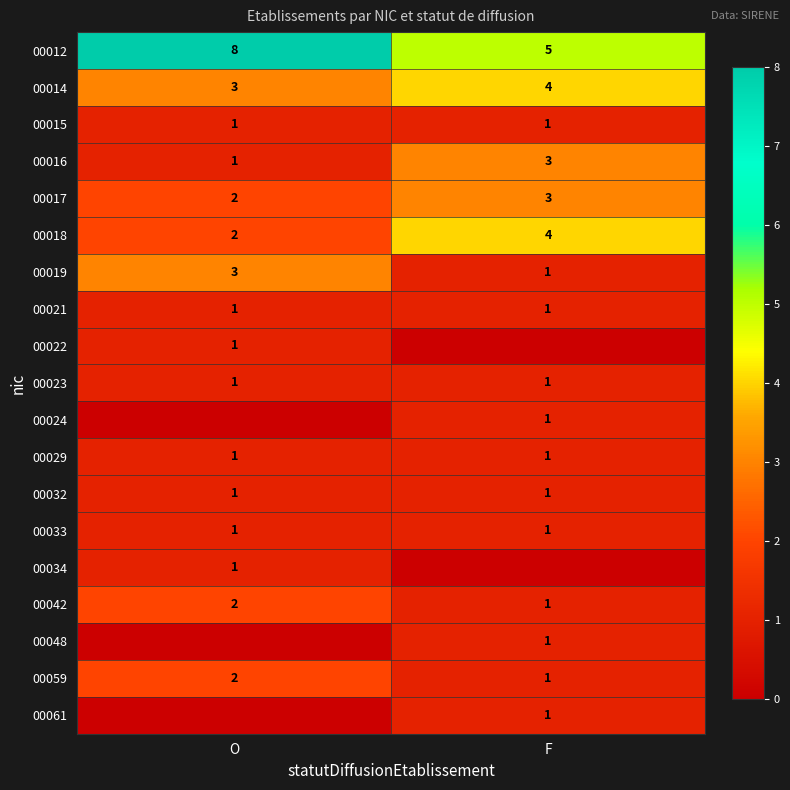

What is the difference between the highest and lowest values at O?

8